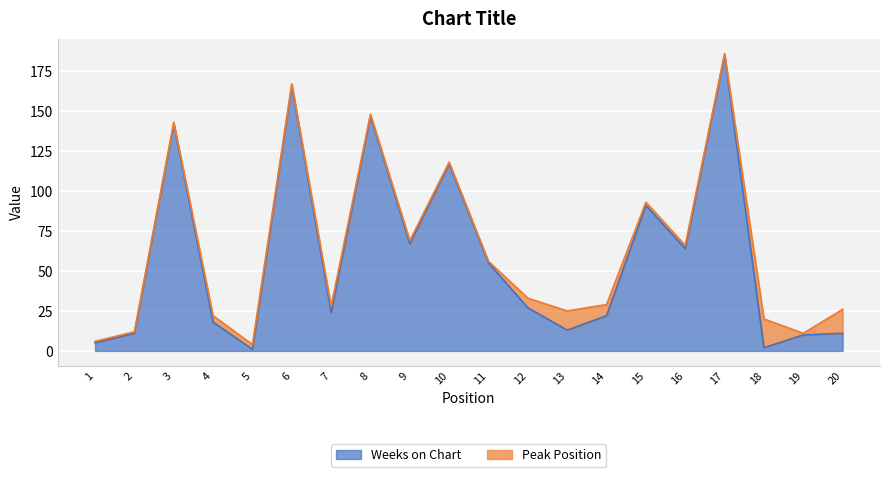

At which category does the data reach its first local valley?

5